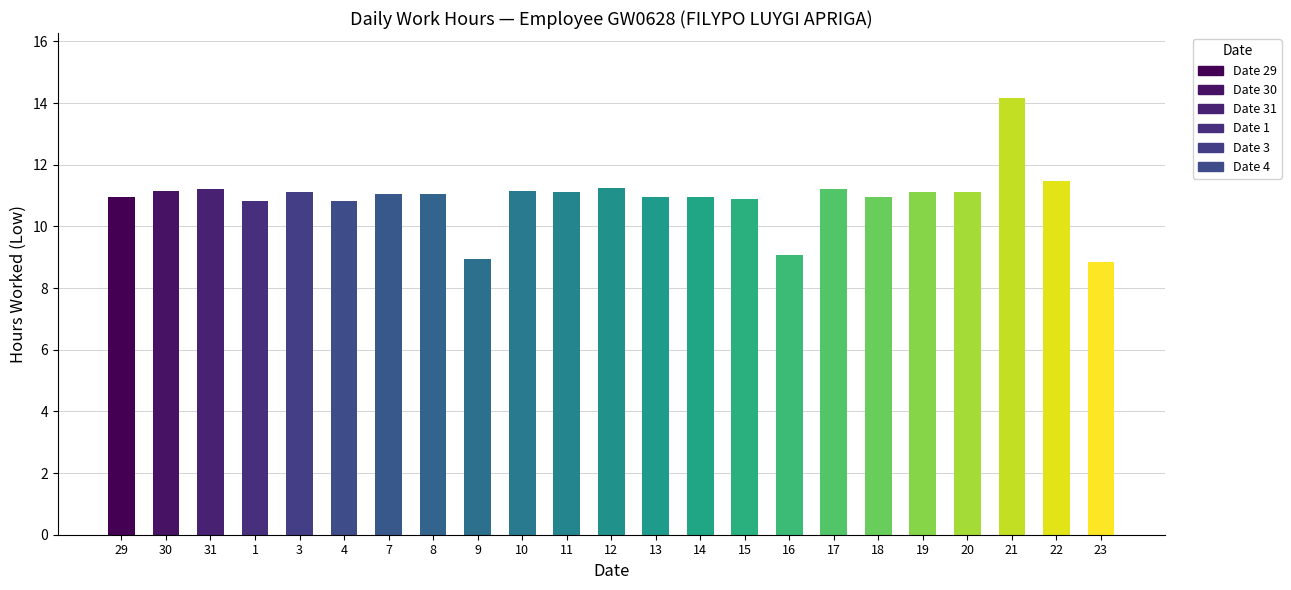

True or false: the data shows 7.8 at 22.

False